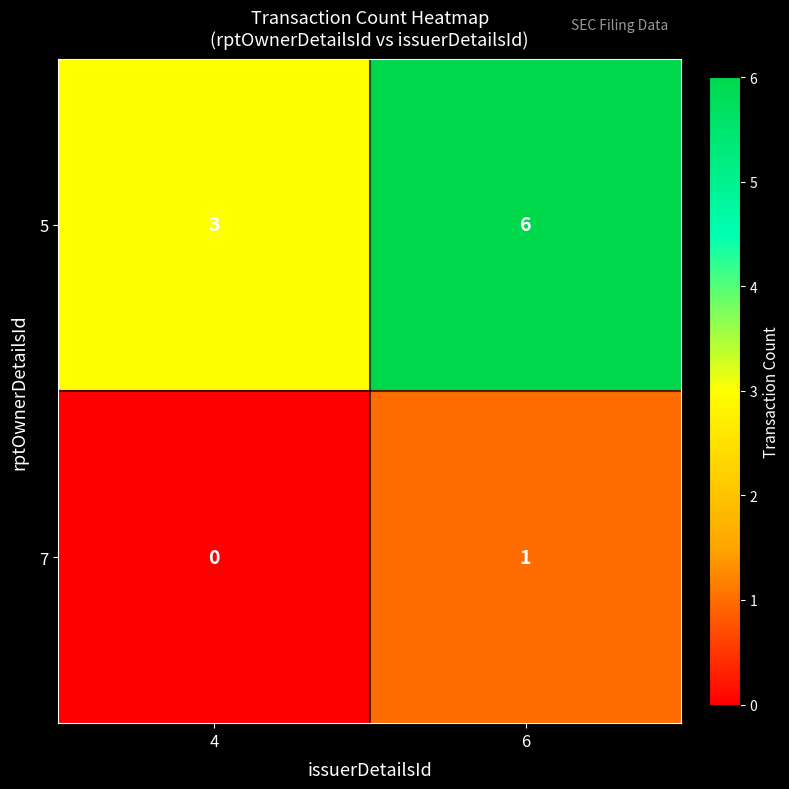

What is the sum of all 5 values?

9